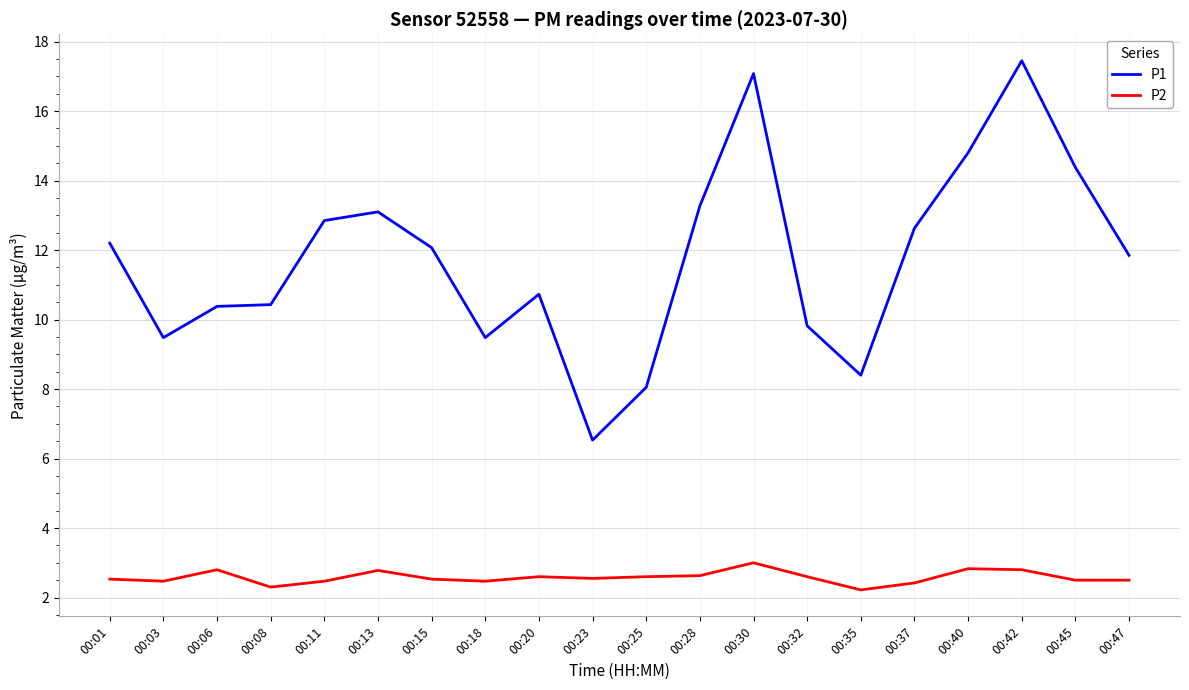

The P1 series shows 14.6 at 00:18. True or false?

False